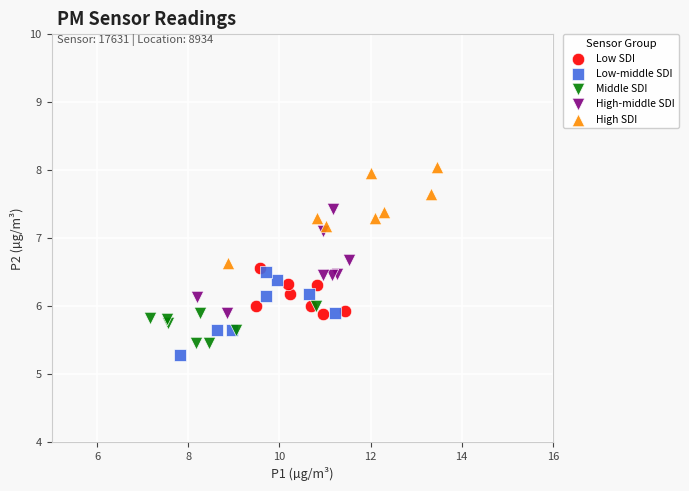

Which series reaches the minimum Y coordinate?

Low-middle SDI